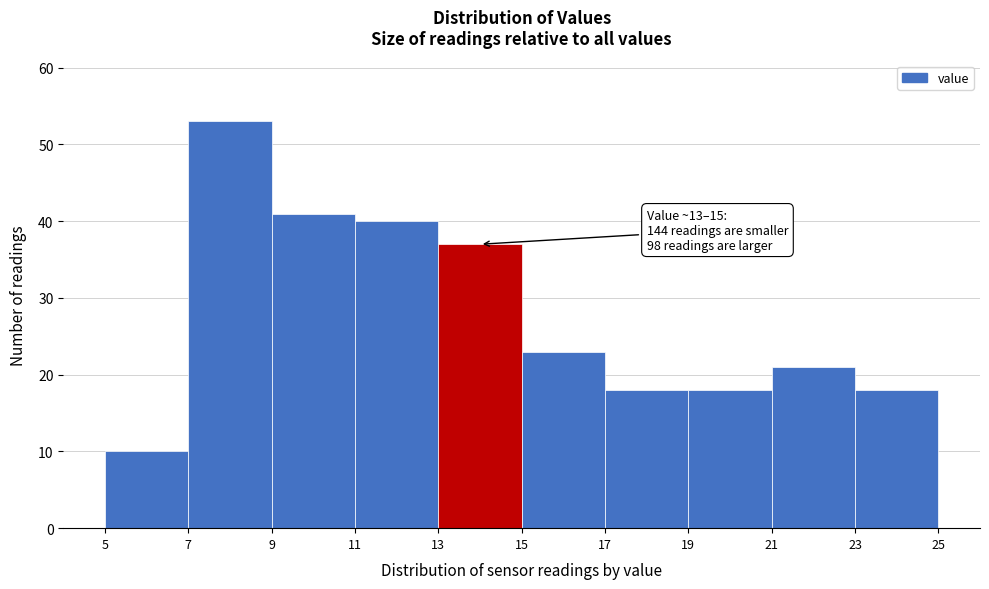

Which range on the x-axis has the tallest bar?

7 to 9